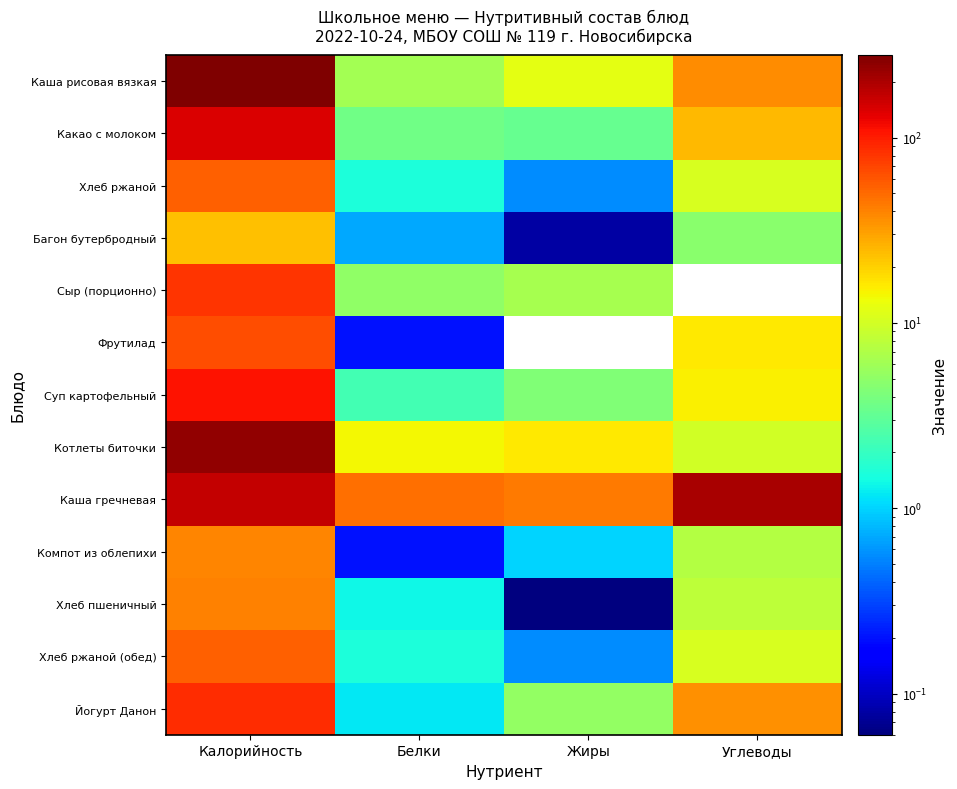

Between Калорийность and Жиры, which is larger?

Калорийность